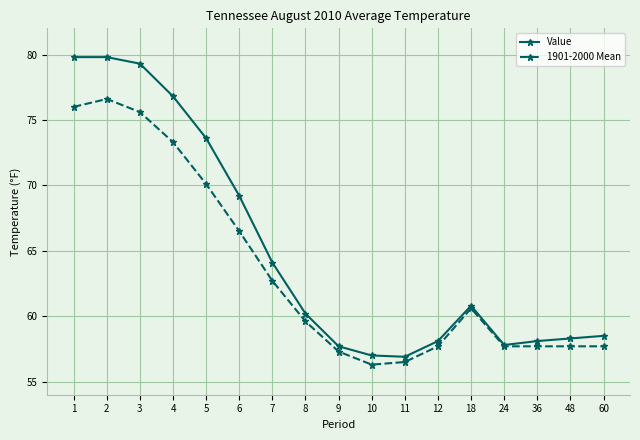

Which series changed the most between 3 and 8?

Value